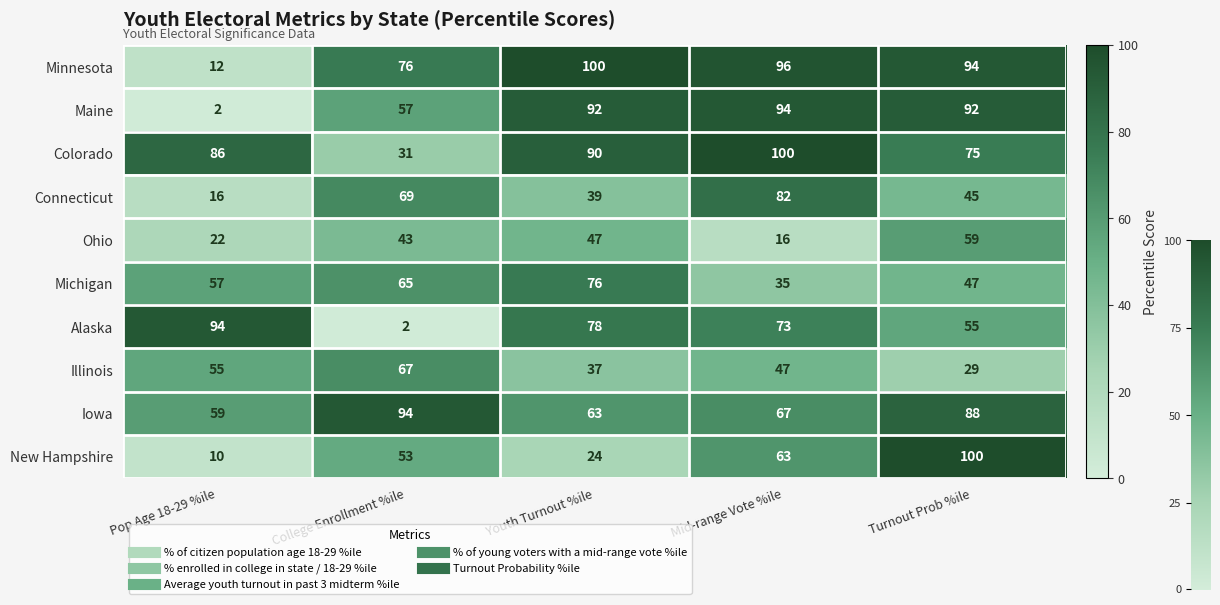

At which label does Minnesota first exceed 94?

Youth Turnout %ile